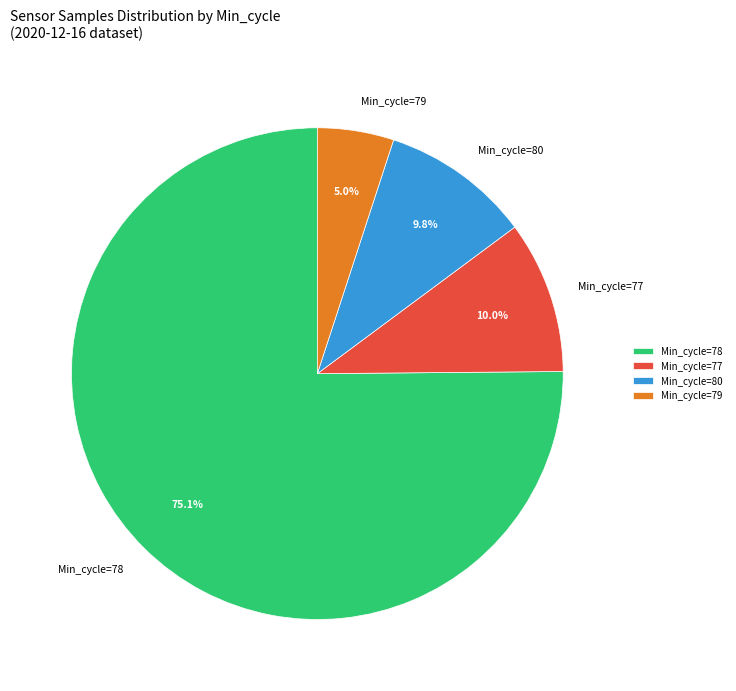

To the nearest percent, what is the average slice percentage?

25%